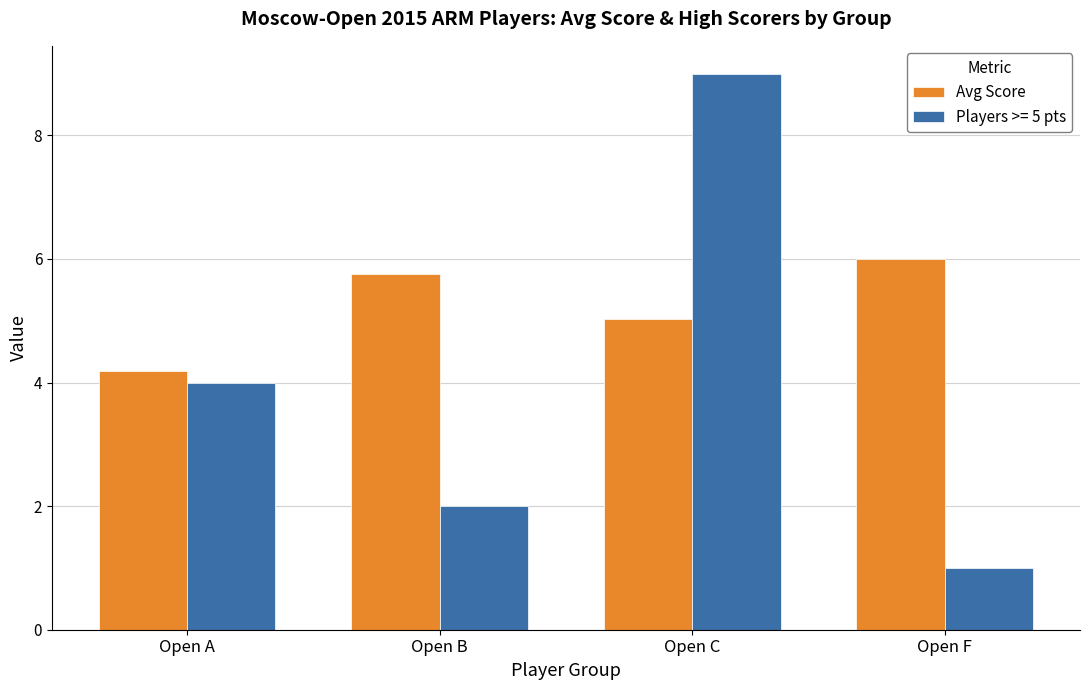

Is it true that Players >= 5 pts equals 0.4 at Open F?

False